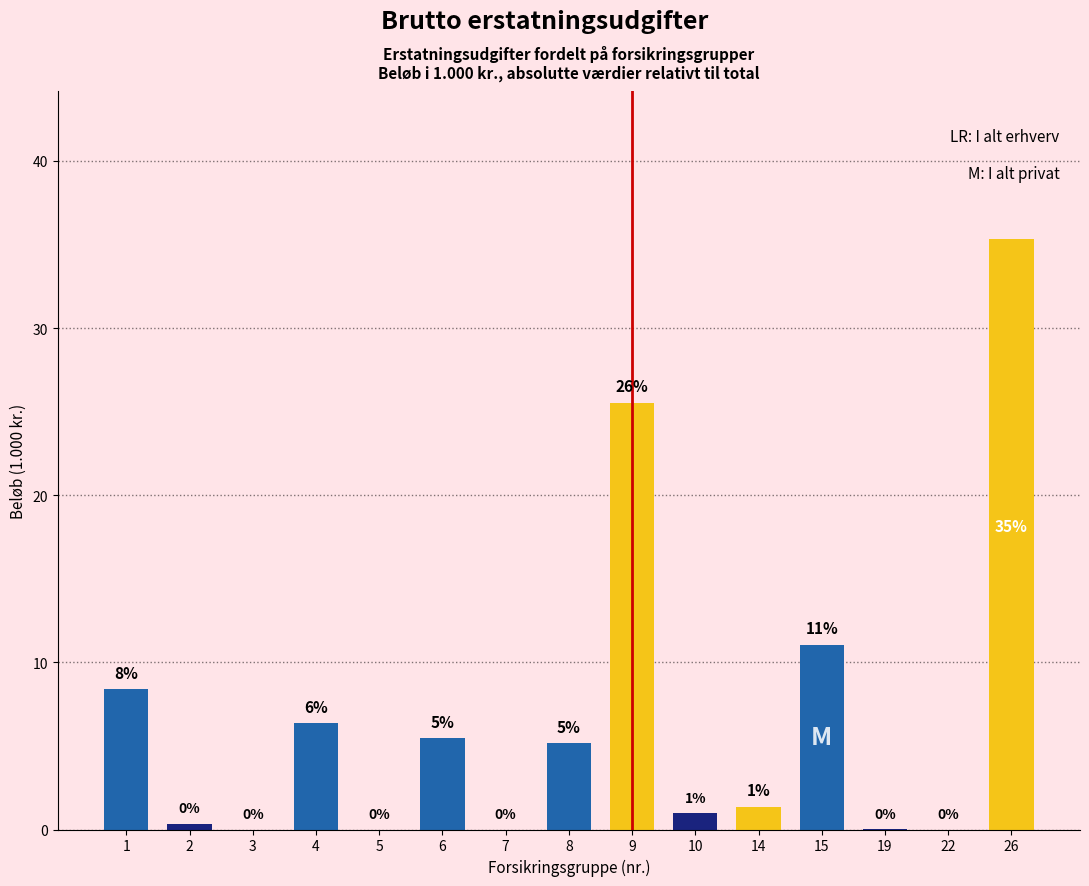

Between 26 and 8, which is larger?

26